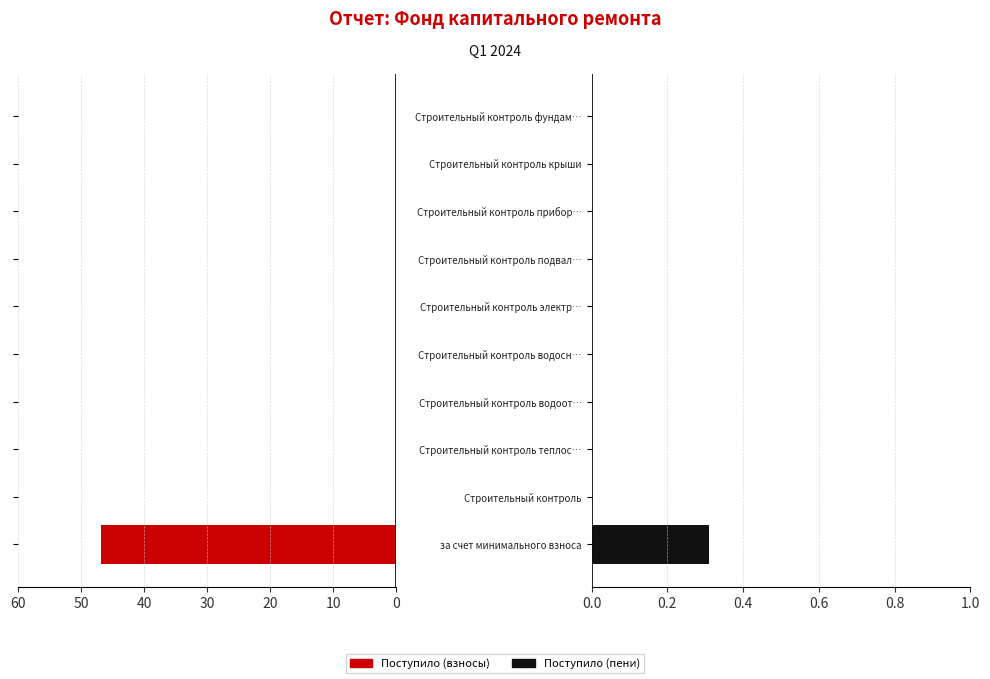

How many bars are there in each group?

2